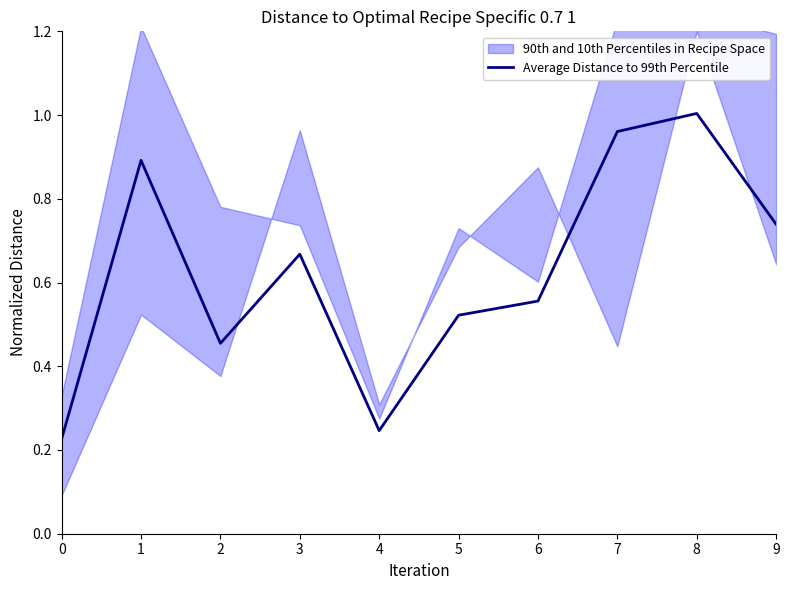

Reading left to right, list all the values displayed in this chart.

0=0.2	1=0.9	2=0.5	3=0.7	4=0.2	5=0.5	6=0.6	7=1.0	8=1.0	9=0.7